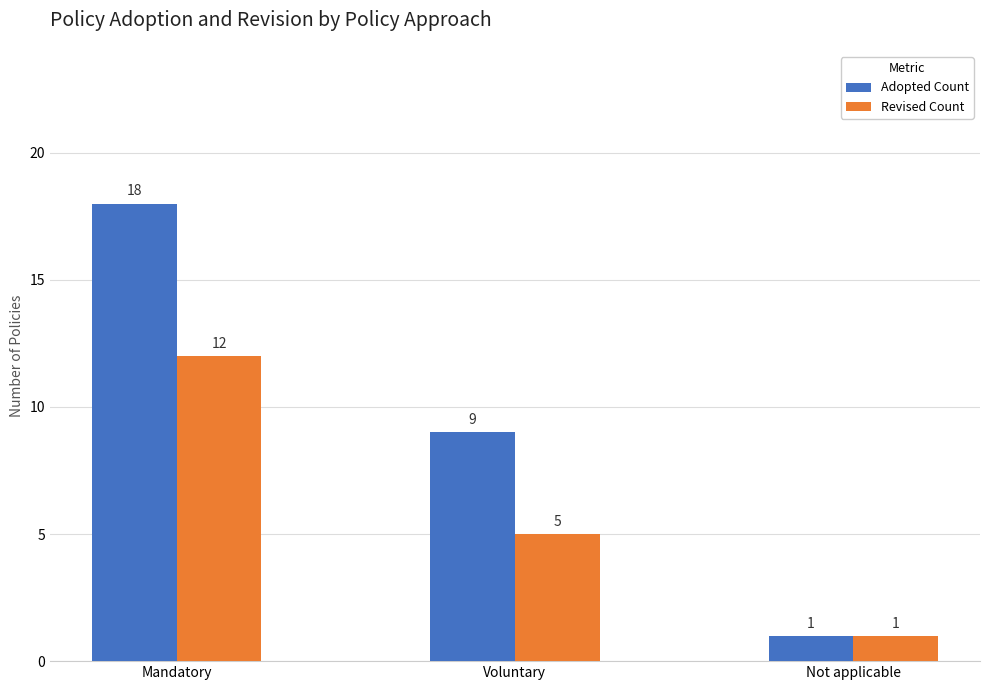

How many bars are there in each group?

2